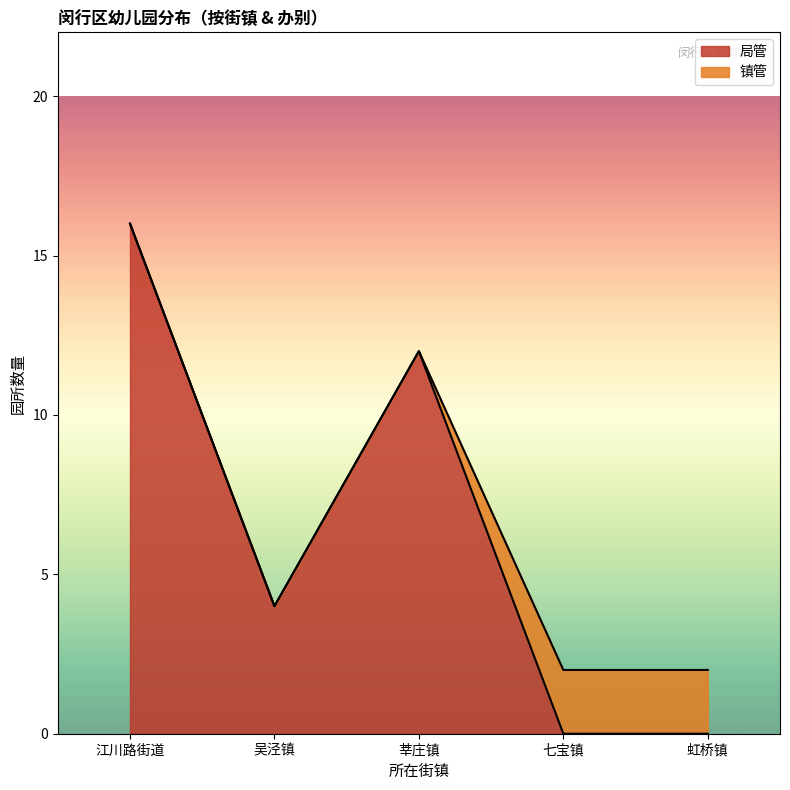

Read the 局管 value at 吴泾镇.

4